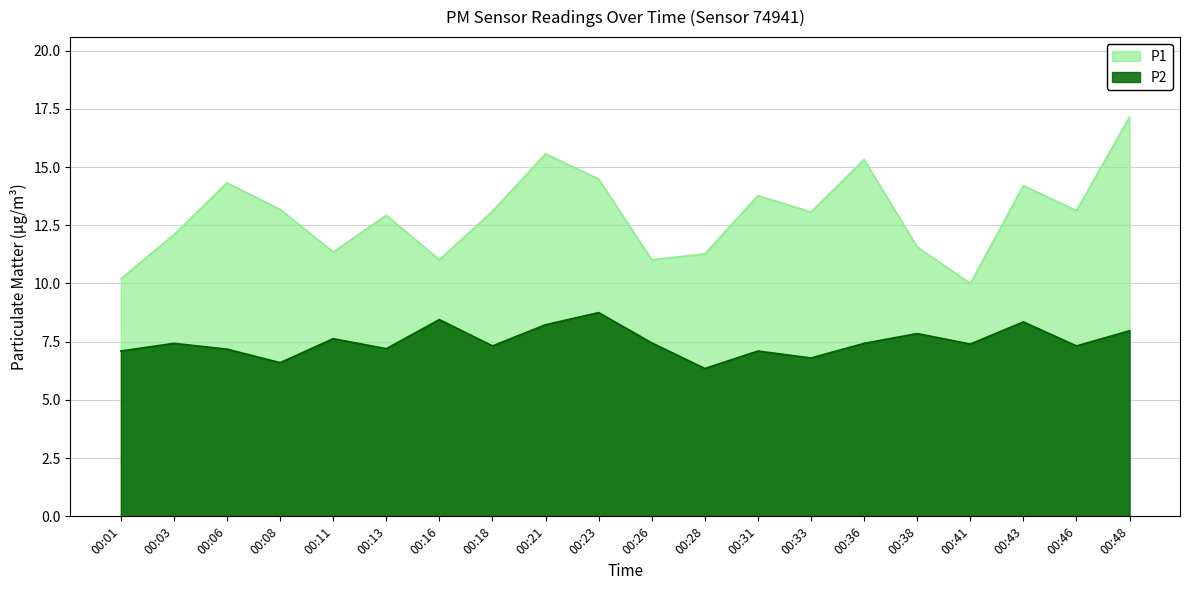

What is the average value of the P1 series?

12.9